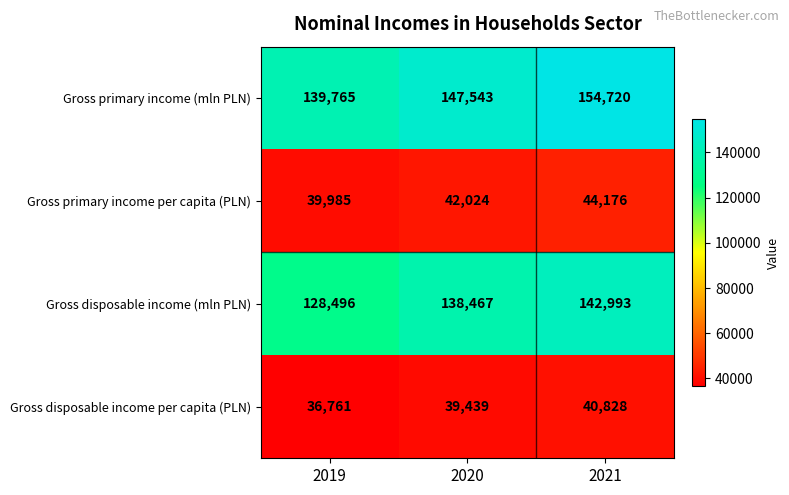

List the series in order of their peak value, highest first.

Gross primary income (mln PLN), Gross disposable income (mln PLN), Gross primary income per capita (PLN), Gross disposable income per capita (PLN)